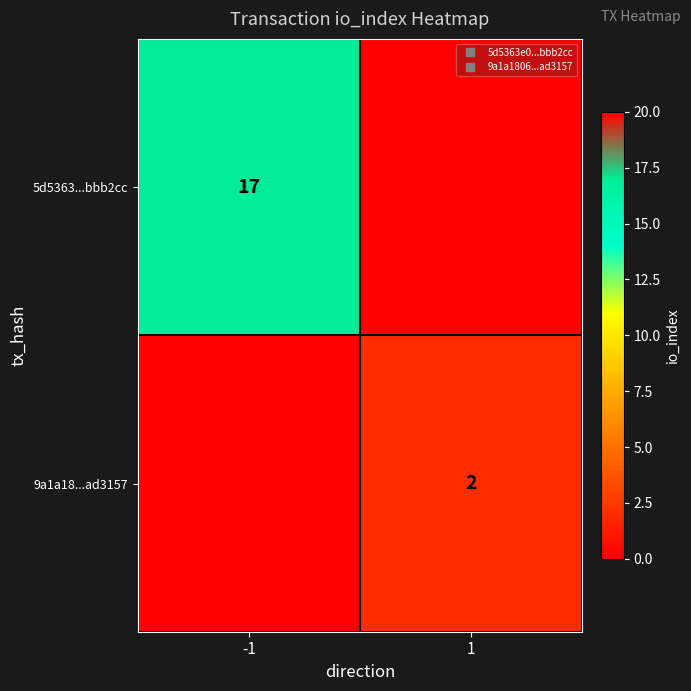

At which category does the chart reach its peak across all series?

-1